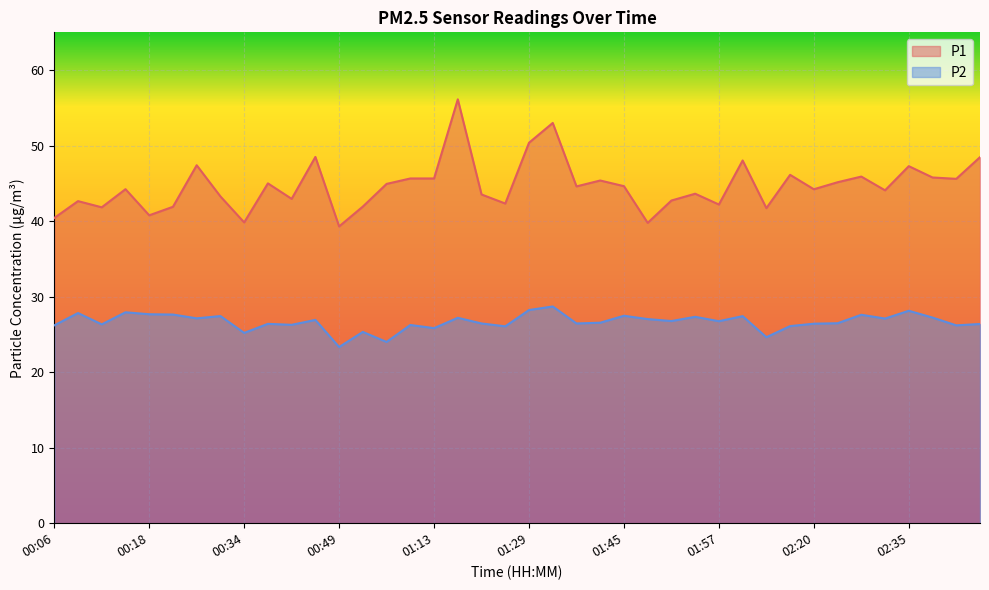

What position from the right is 00:40?

30